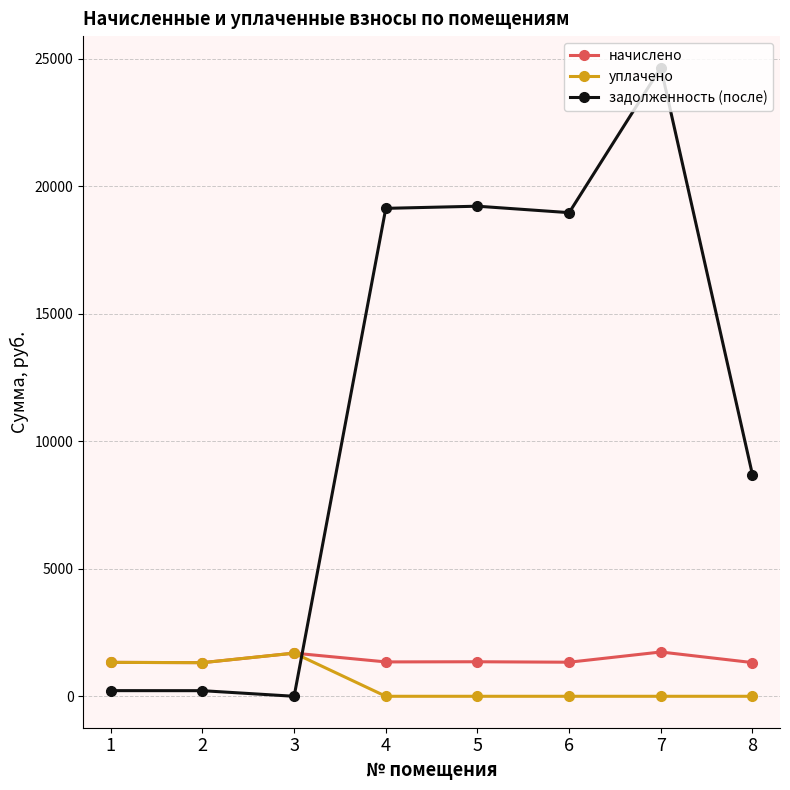

How many data points in задолженность (после) are less than 18970?

4